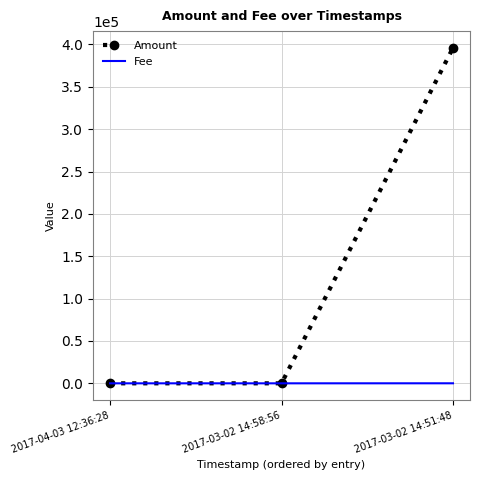

At 2017-03-02 14:51:48, list the series in order from smallest to largest.

Fee, Amount